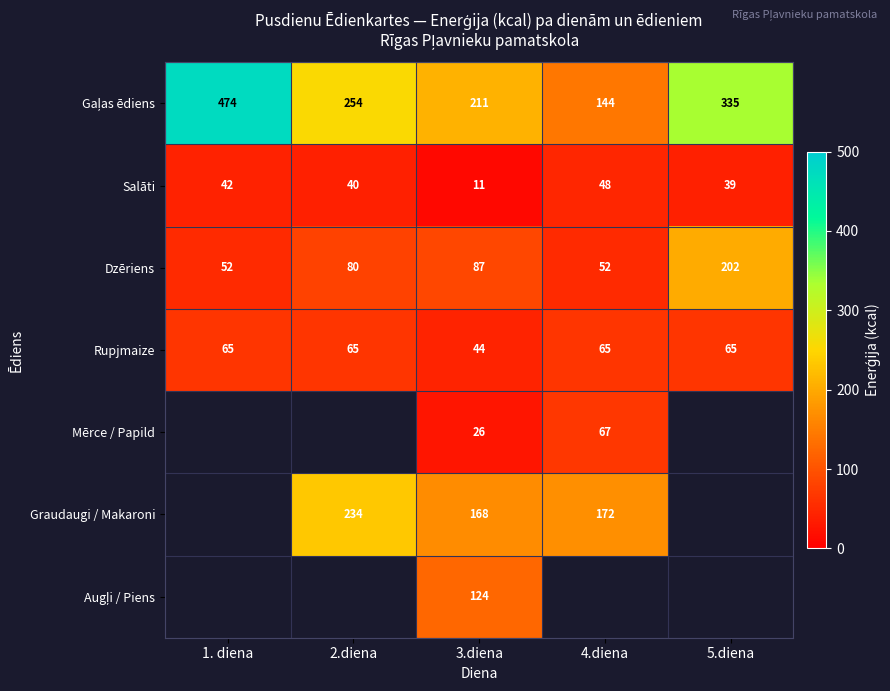

Is the value of Rupjmaize at 5.diena greater than the value of Graudaugi / Makaroni at 3.diena?

No